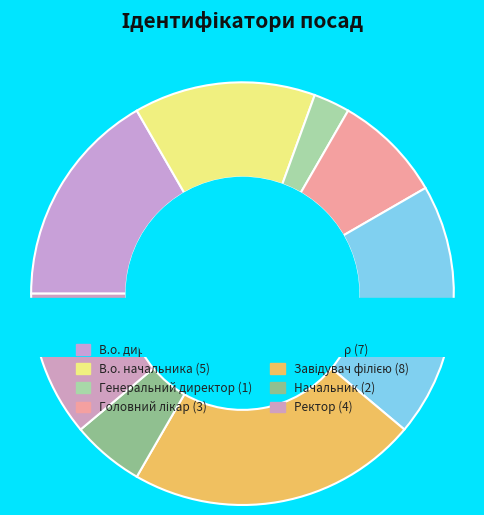

What is the change in value from Завідувач філією to Ректор?

-4